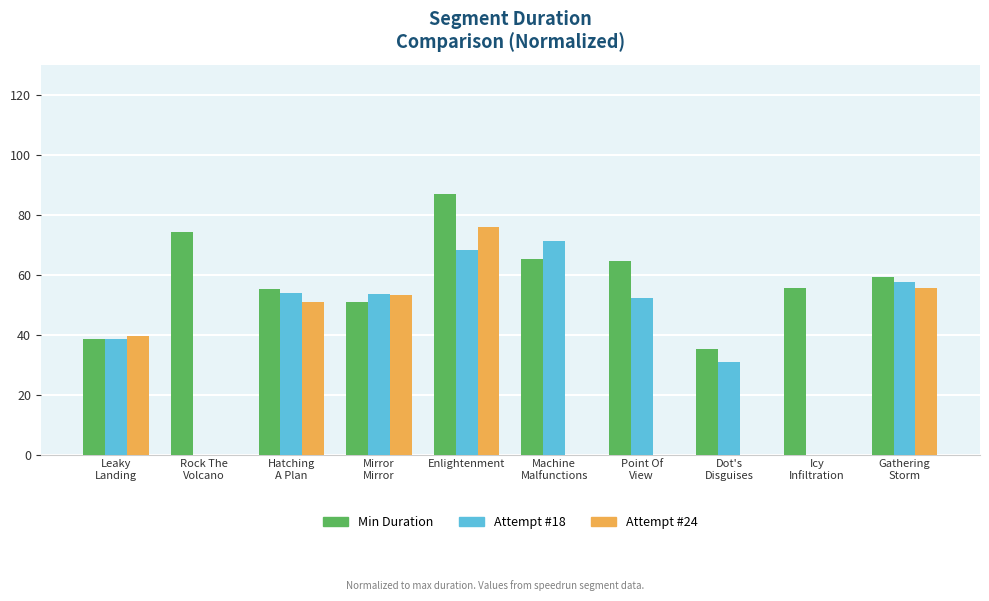

Which label corresponds to the largest value in the chart?

Enlightenment